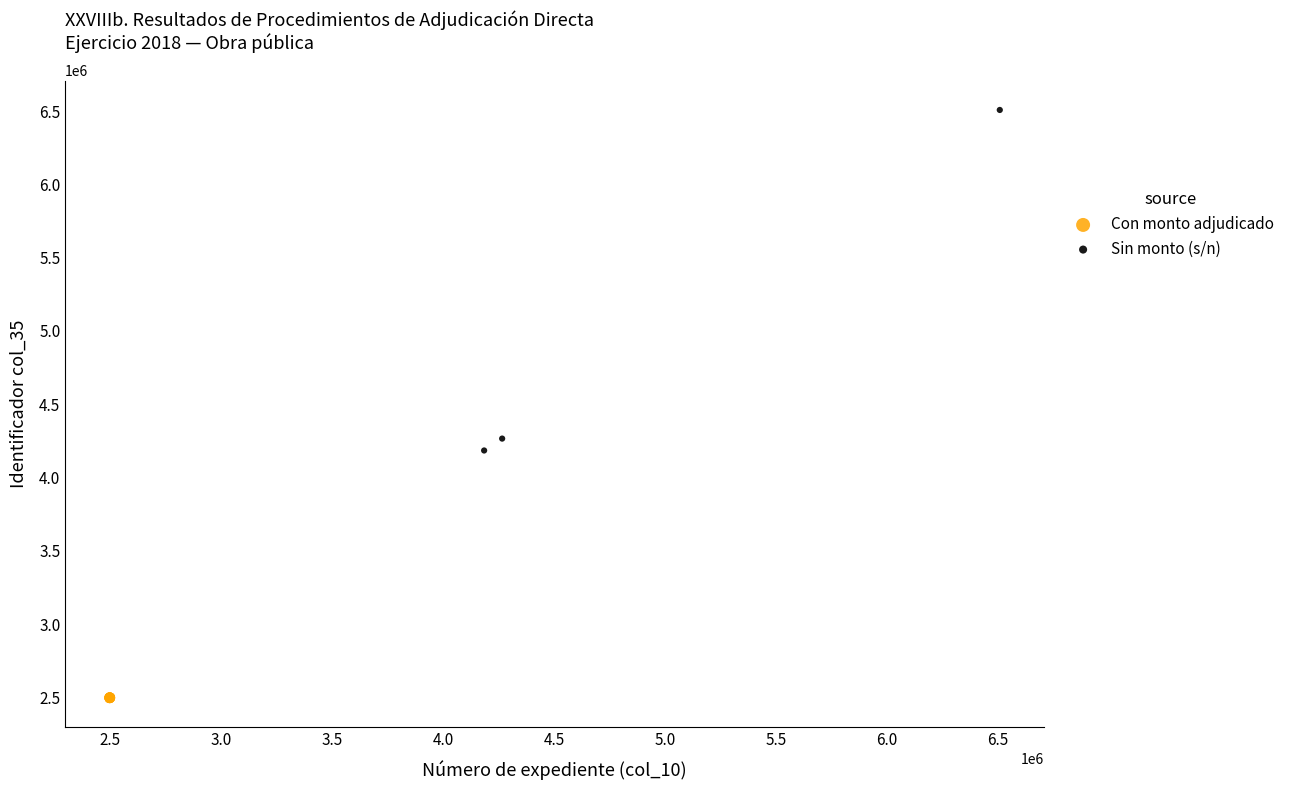

Which series has the largest Y range (max minus min)?

Sin monto (s/n)